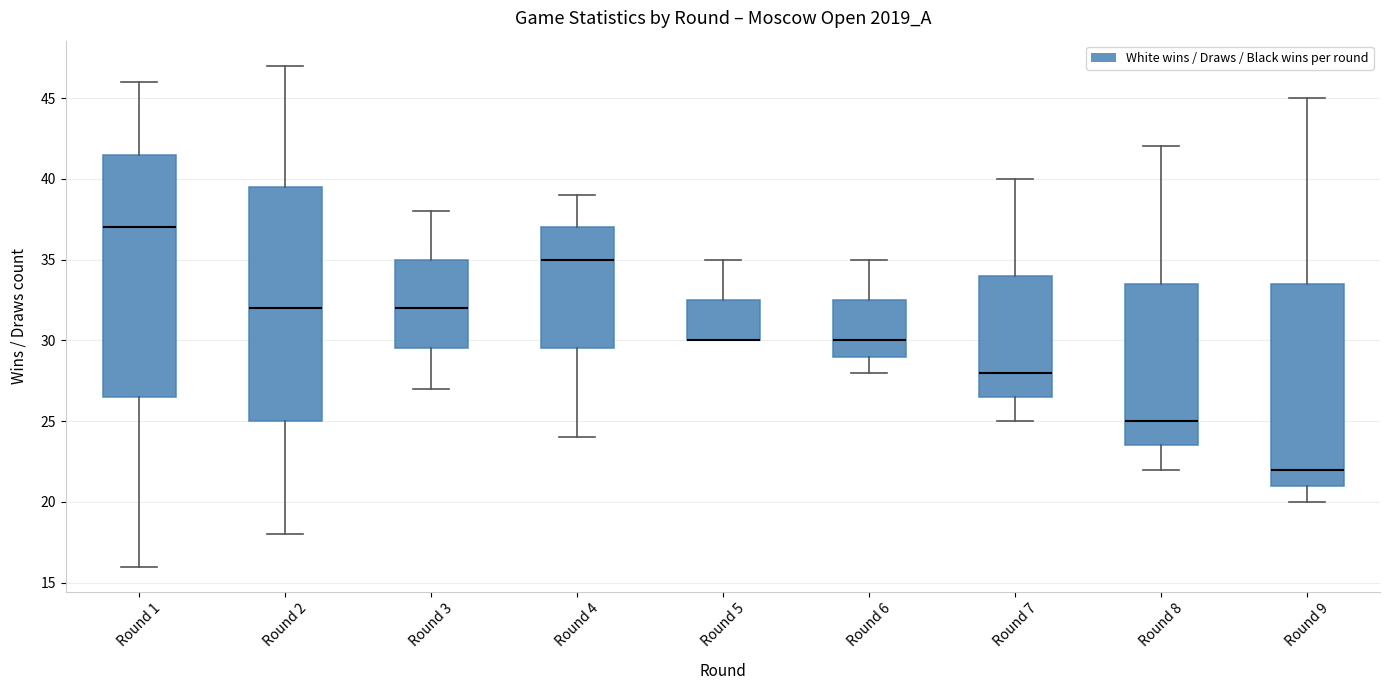

Comparing the boxes themselves (not the whiskers), which one is the tallest?

Round 1